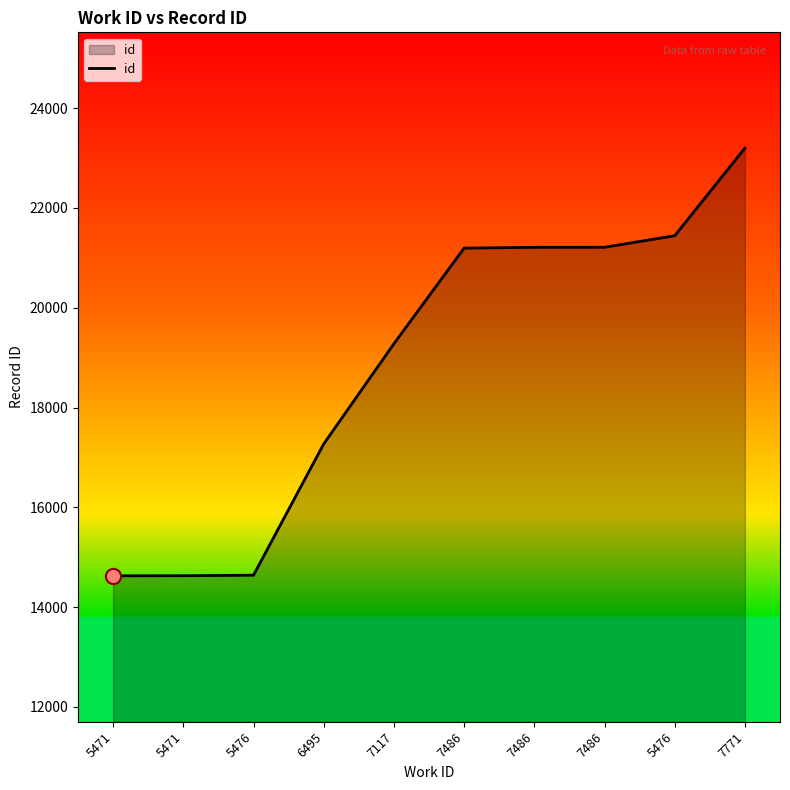

What is the change in value from 5471 to 7486?

+6584